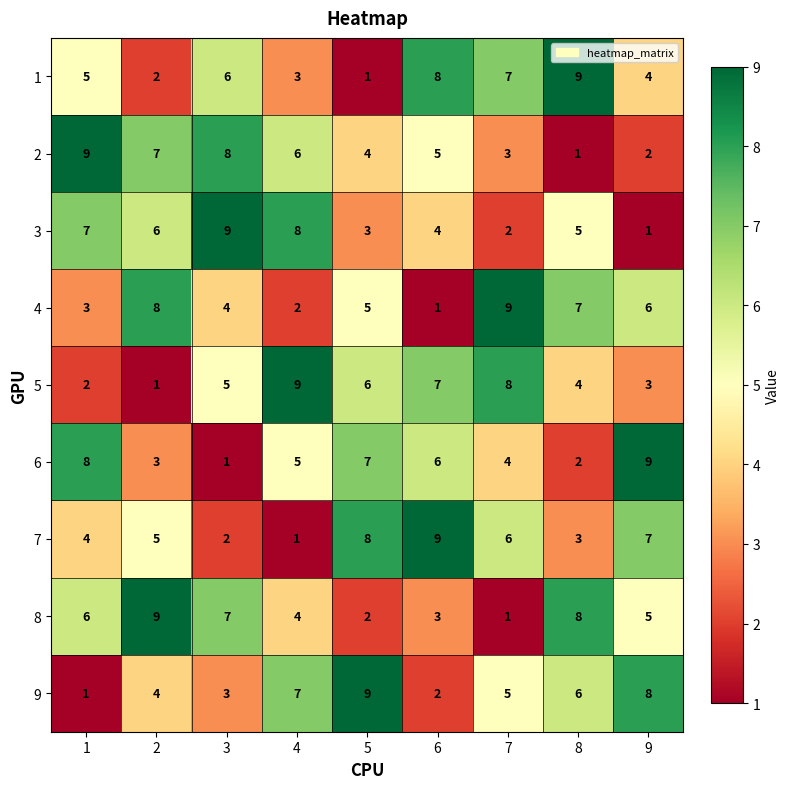

Is the value of 8 at 1 greater than the value of 2 at 5?

Yes